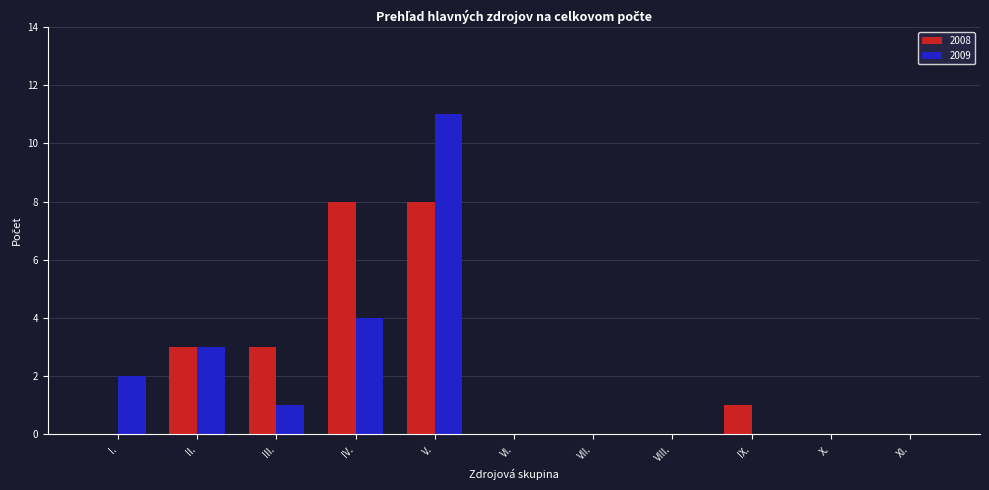

What are all the series names shown in the legend?

2008, 2009